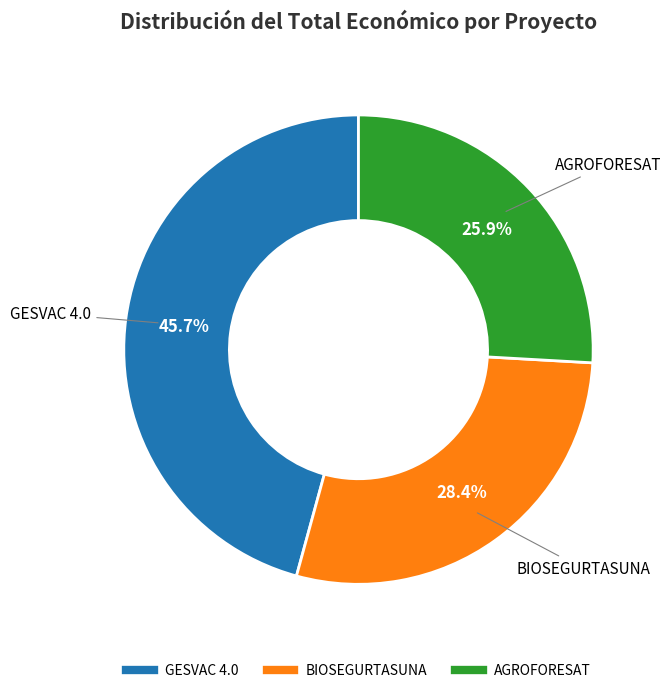

Which slice is the largest?

GESVAC 4.0